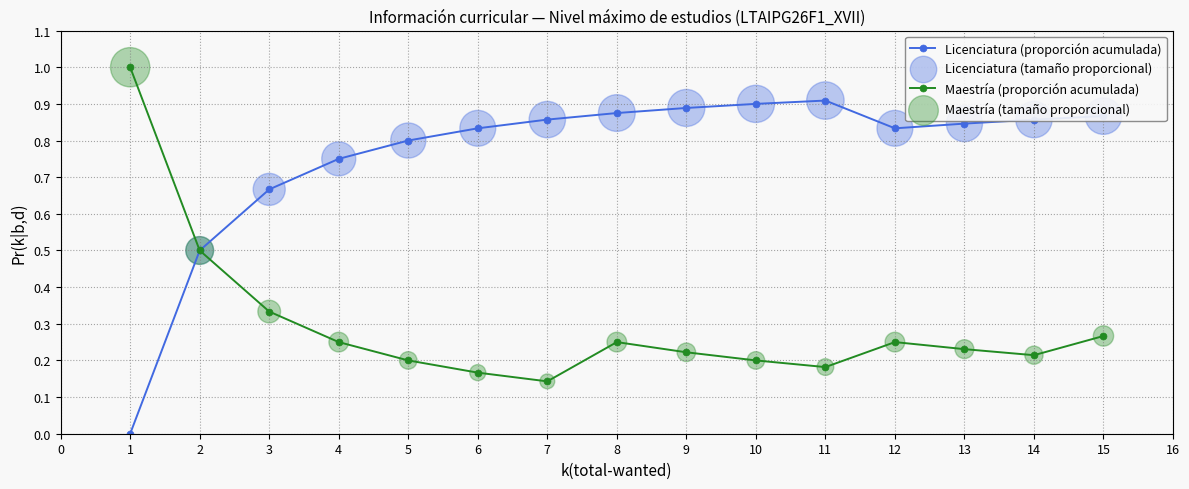

At which label does Maestría (proporción acumulada) reach its minimum?

7